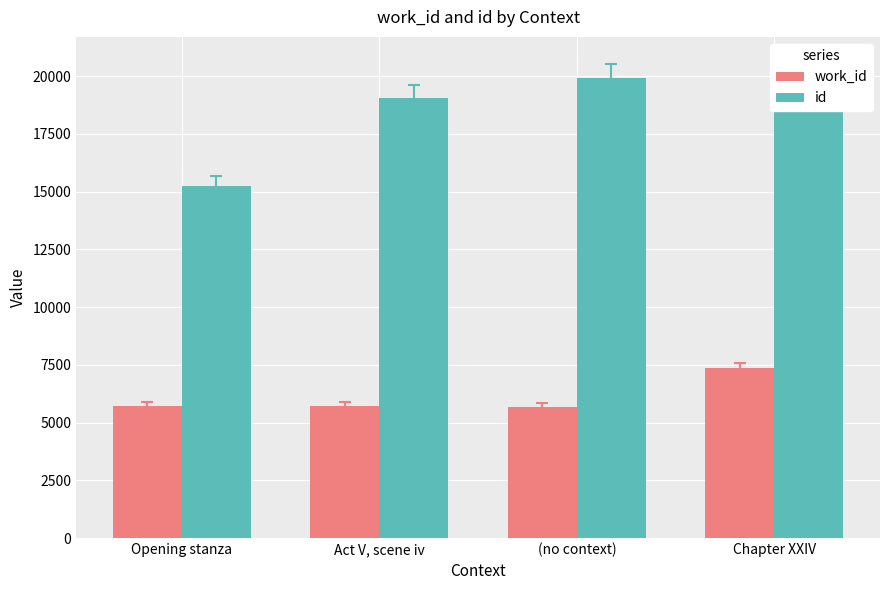

What is the difference between the work_id values at Act V, scene iv and Chapter XXIV?

1632